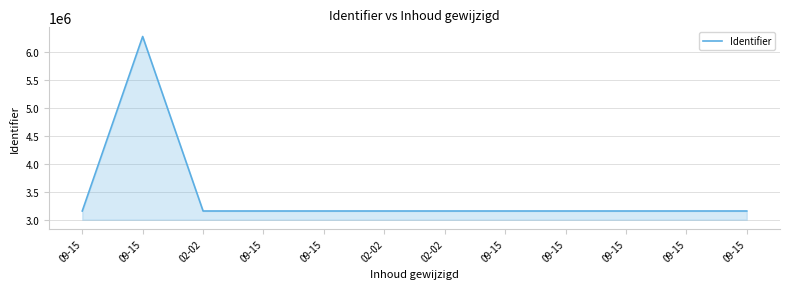

List the labels in order of value, smallest first.

09-15, 02-02, 09-15, 09-15, 02-02, 02-02, 09-15, 09-15, 09-15, 09-15, 09-15, 09-15